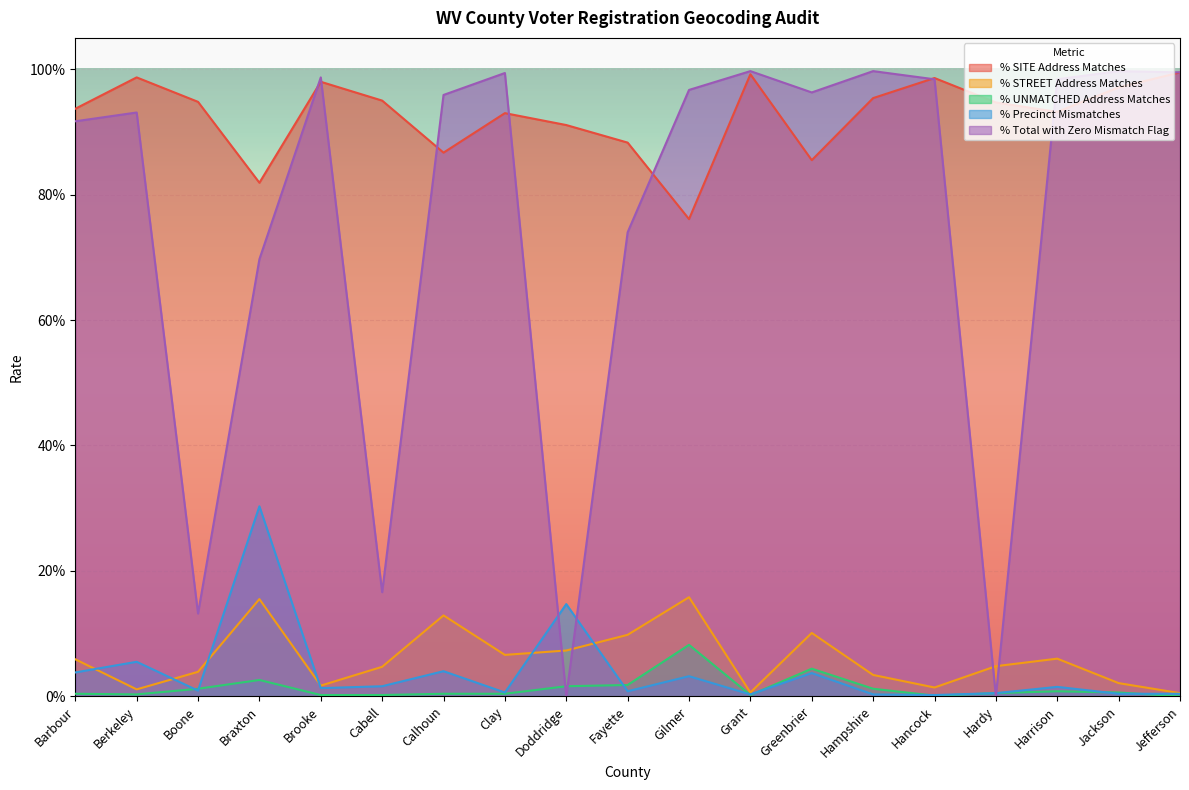

How many interior local peaks does the % Total with Zero Mismatch Flag series have?

6